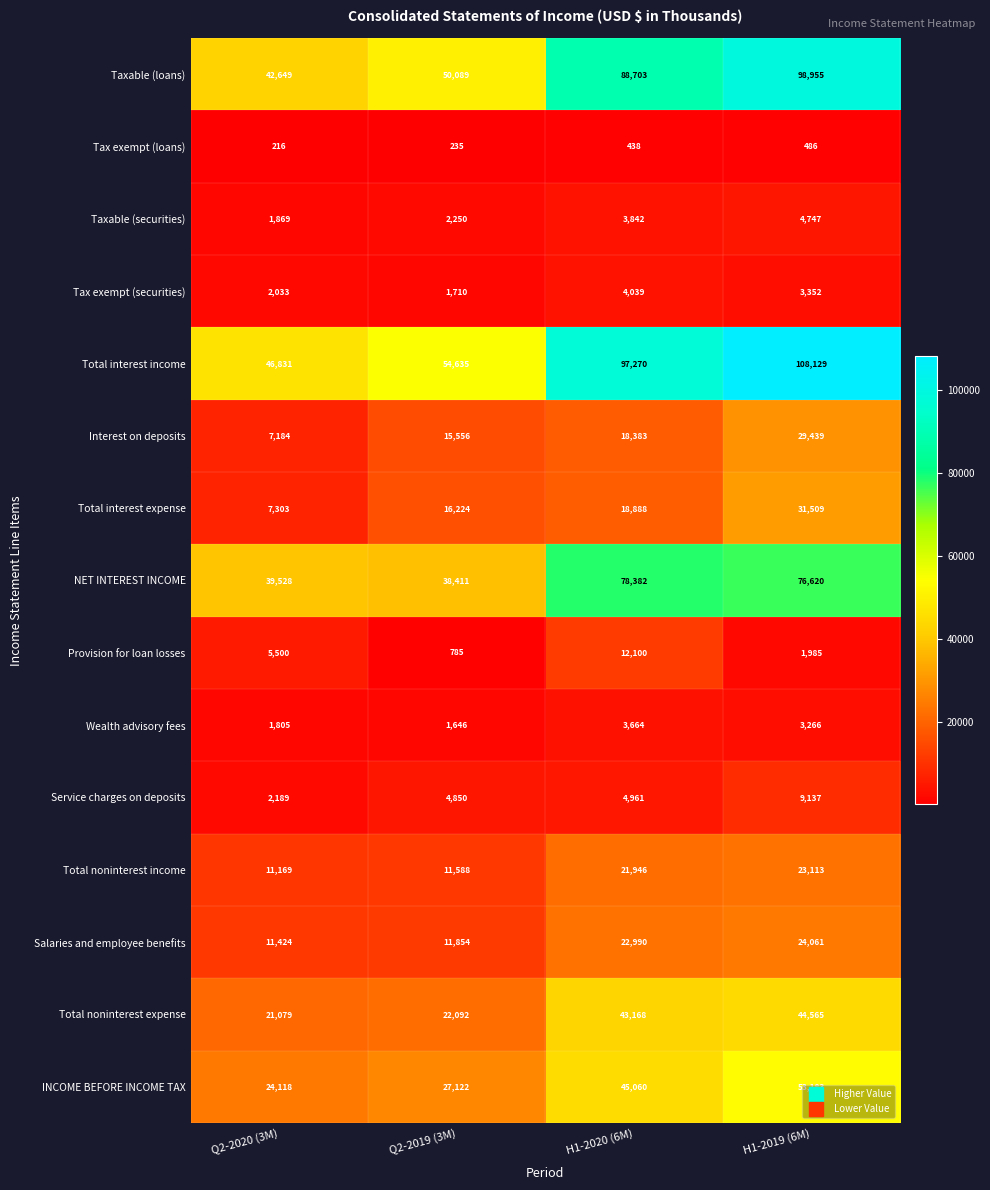

List the labels in order of Tax exempt (securities) value, largest first.

H1-2020 (6M), H1-2019 (6M), Q2-2020 (3M), Q2-2019 (3M)